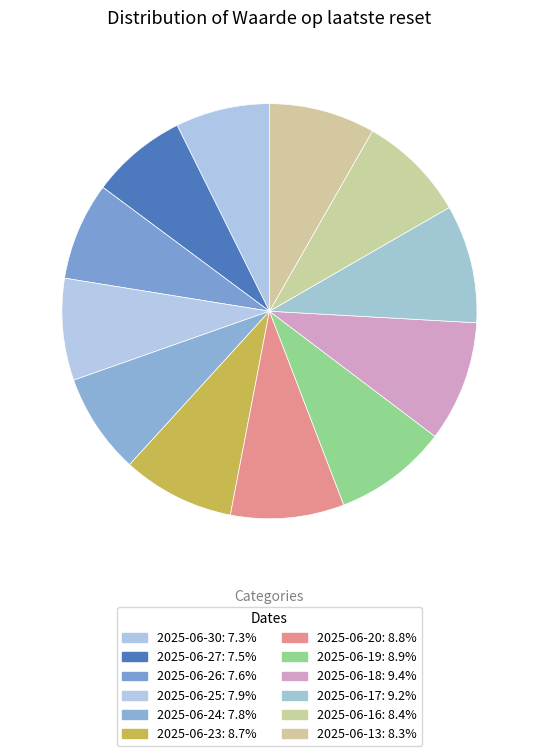

To the nearest percent, what portion does 2025-06-26 represent?

8%